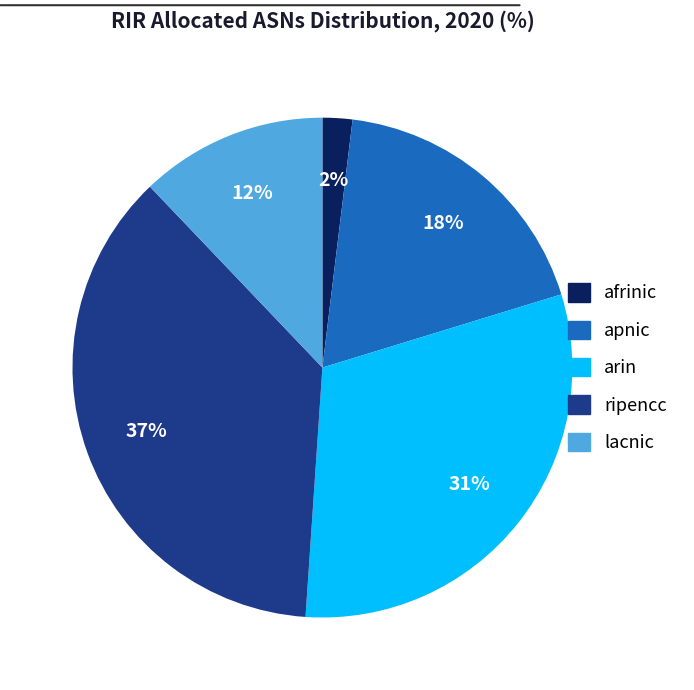

To the nearest percent, what percentage of the pie is ripencc?

37%